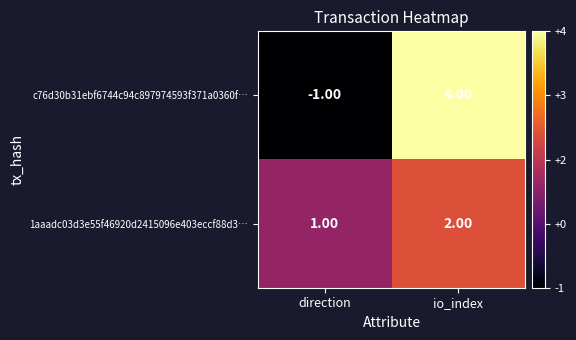

How many series are shown in this chart?

2